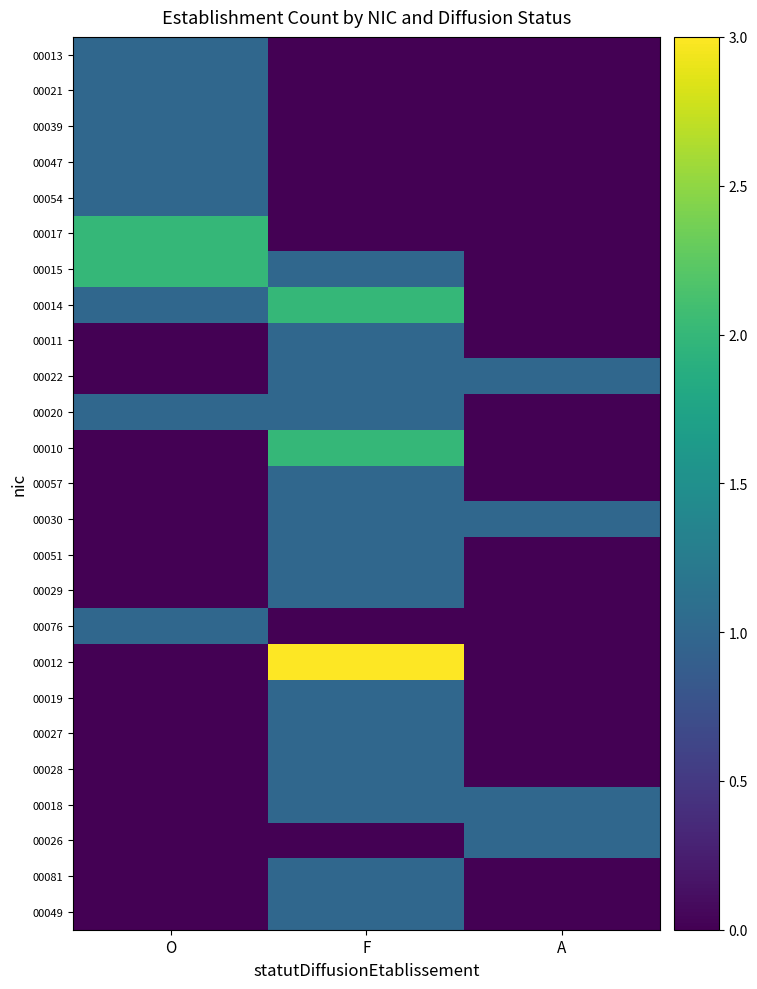

Which series changed the most between F and A?

00012